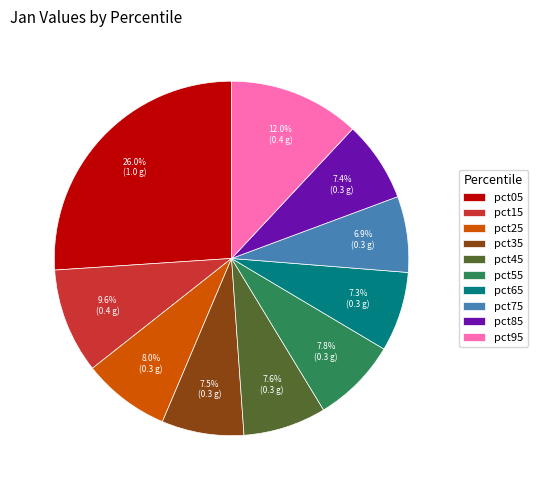

Do pct85 and pct25 together represent more than half of the pie?

No